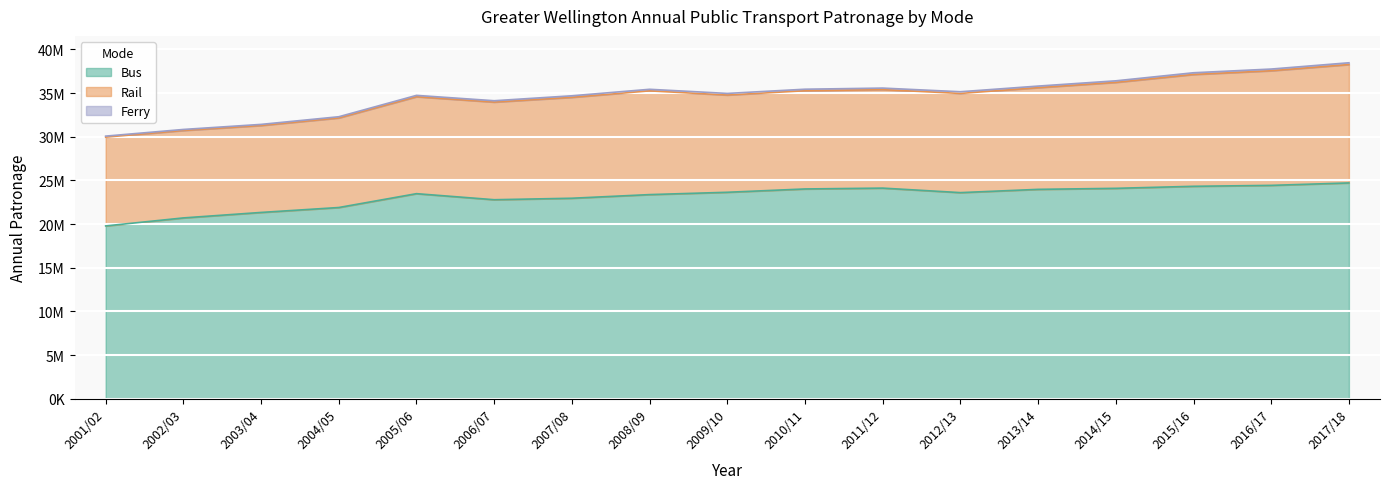

The Ferry series shows 257981 at 2014/15. True or false?

False